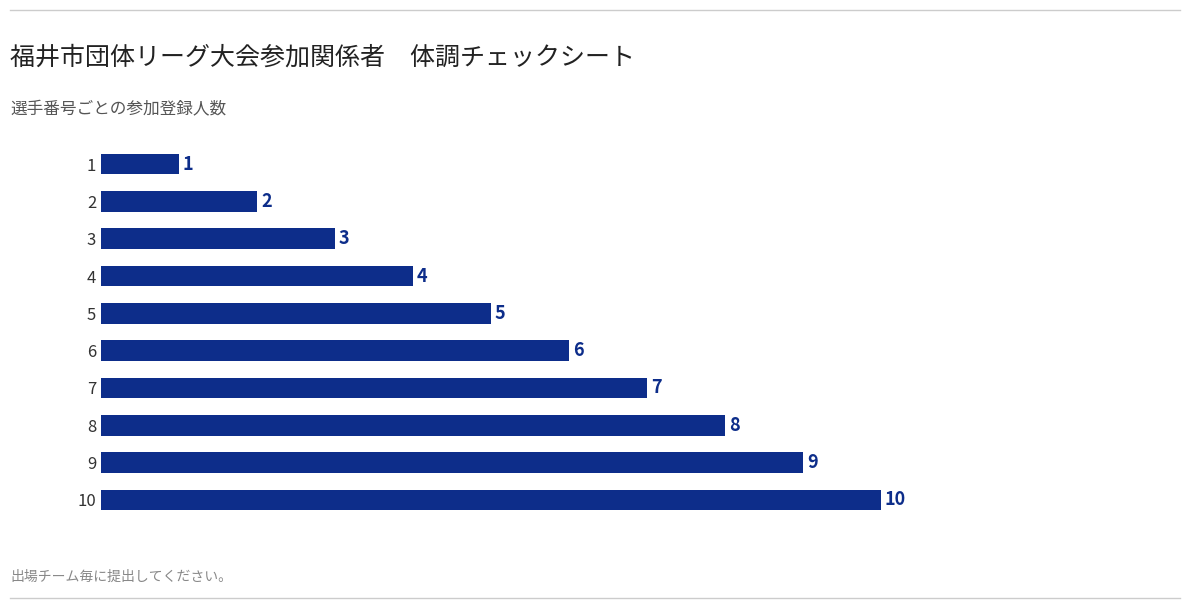

What is the maximum value shown in the chart?

10